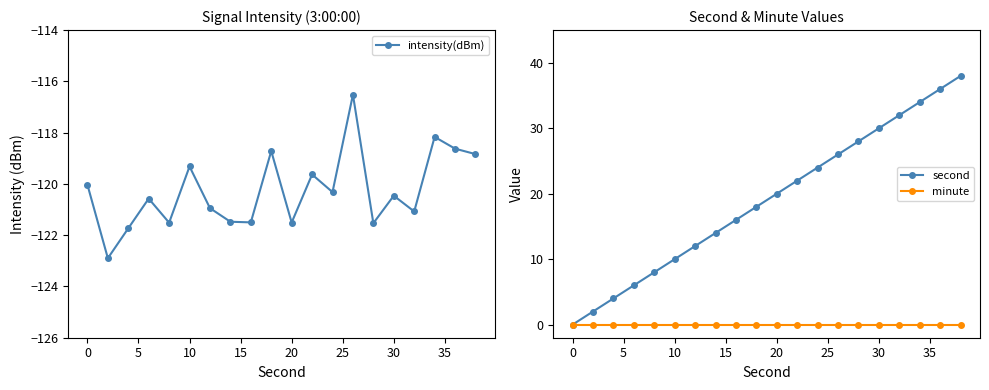

What is the minimum value for intensity(dBm)?

-122.9